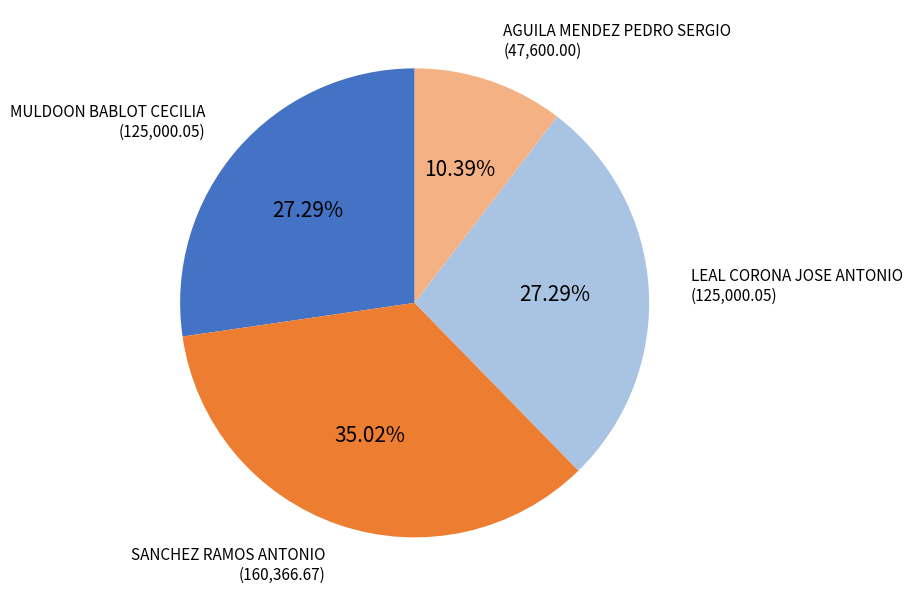

Is the sum of MULDOON BABLOT CECILIA and SANCHEZ RAMOS ANTONIO greater than half?

Yes